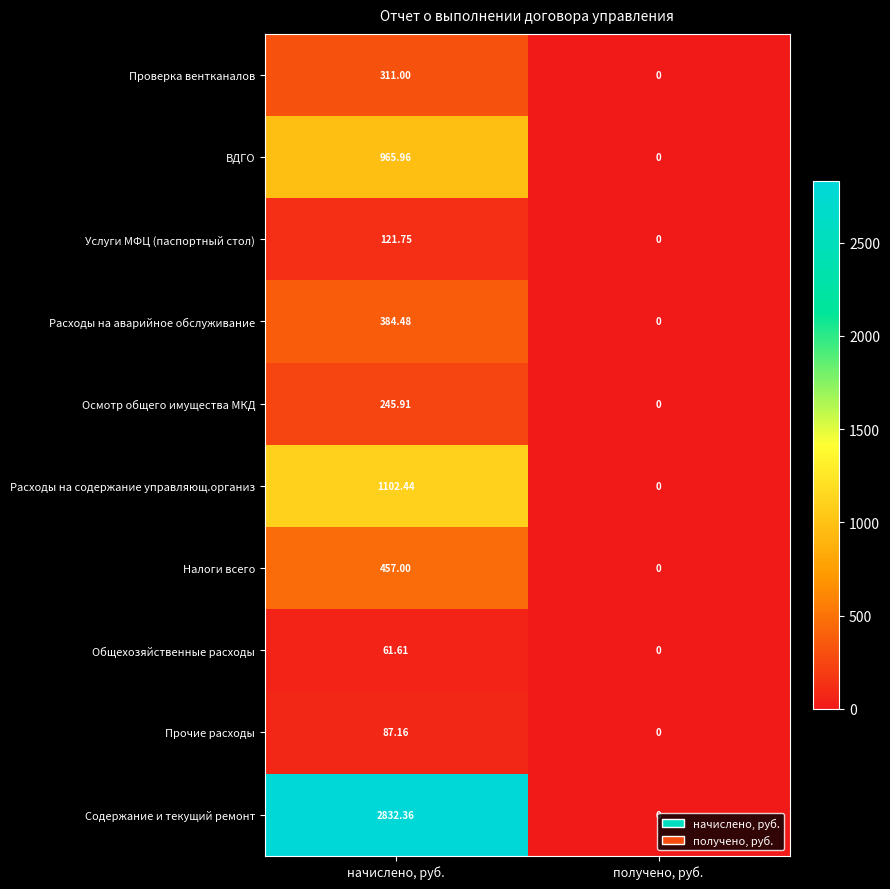

Which label corresponds to the largest value in the chart?

начислено, руб.